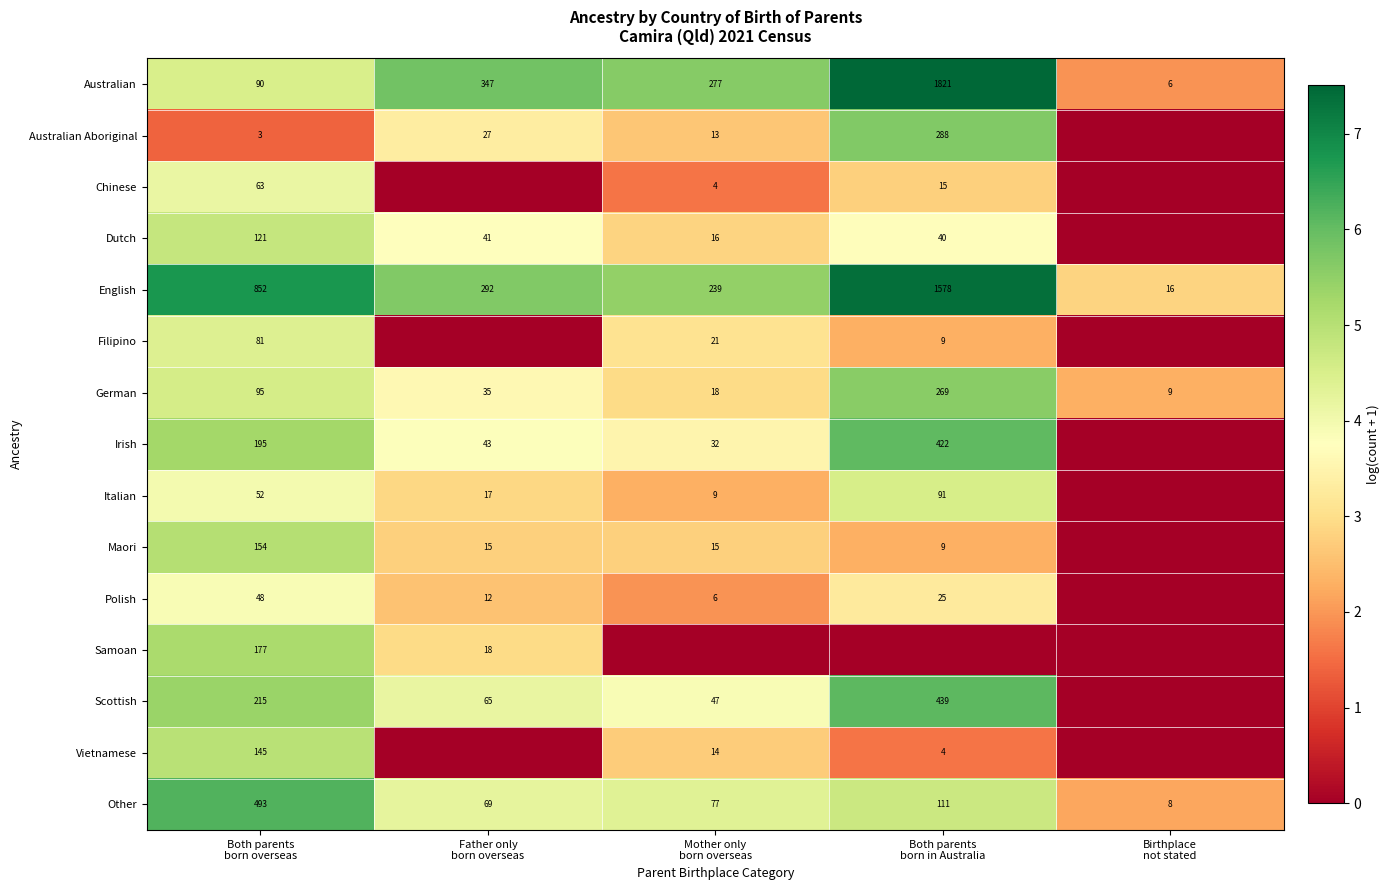

What is the average value of the English series?

595